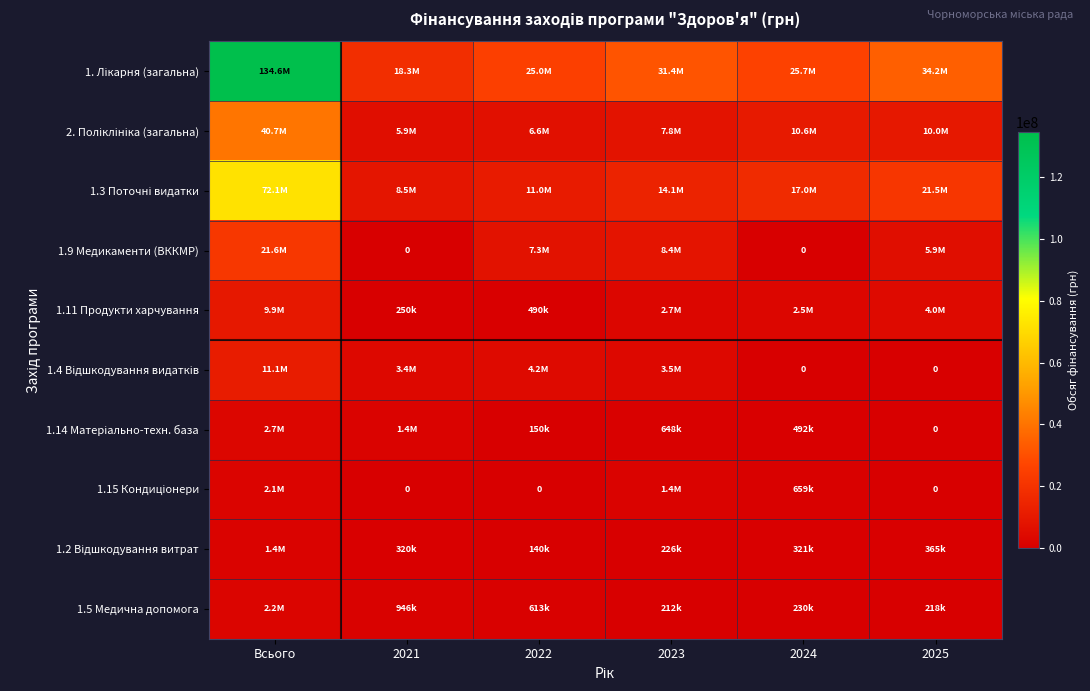

What is the difference between the 1.11 Продукти харчування values at 2021 and 2025?

3750000.0